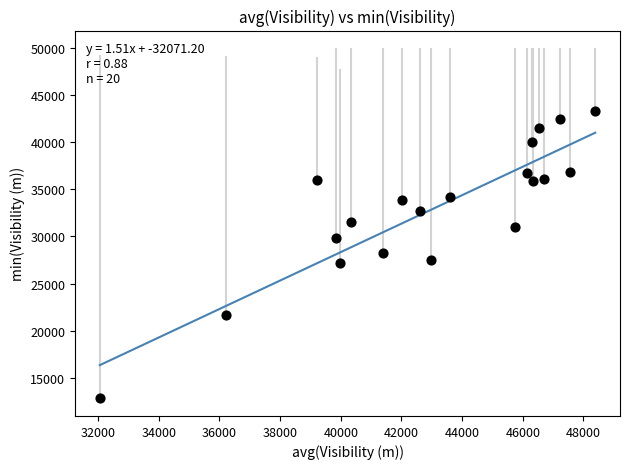

What is the range of X values (max minus min)?

16334